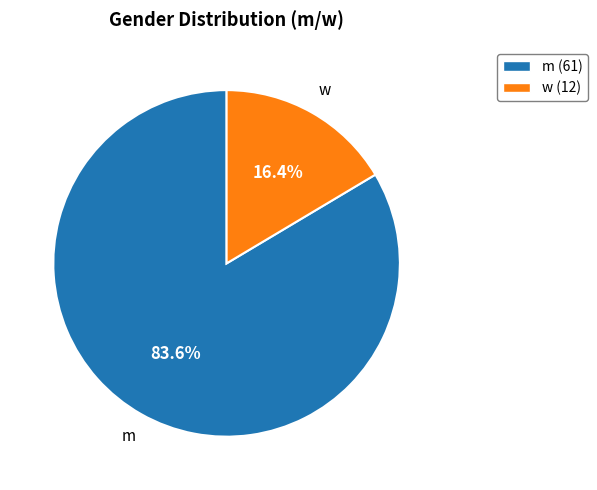

What percentage is the w slice, to the nearest percent?

16%